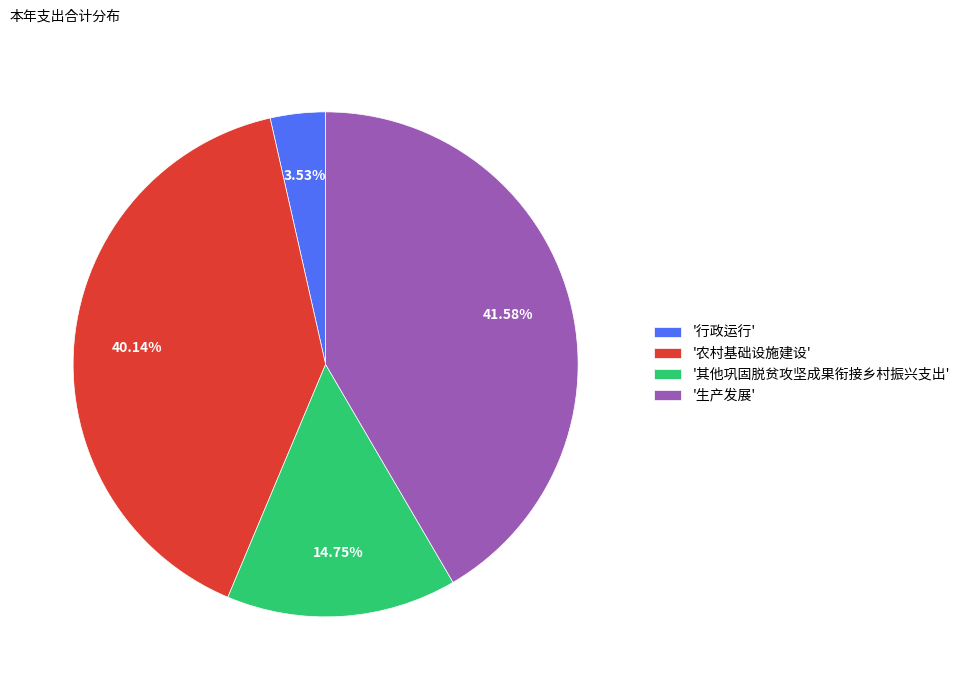

Approximately how many times larger is the value at '生产发展' compared to '其他巩固脱贫攻坚成果衔接乡村振兴支出'?

2.8